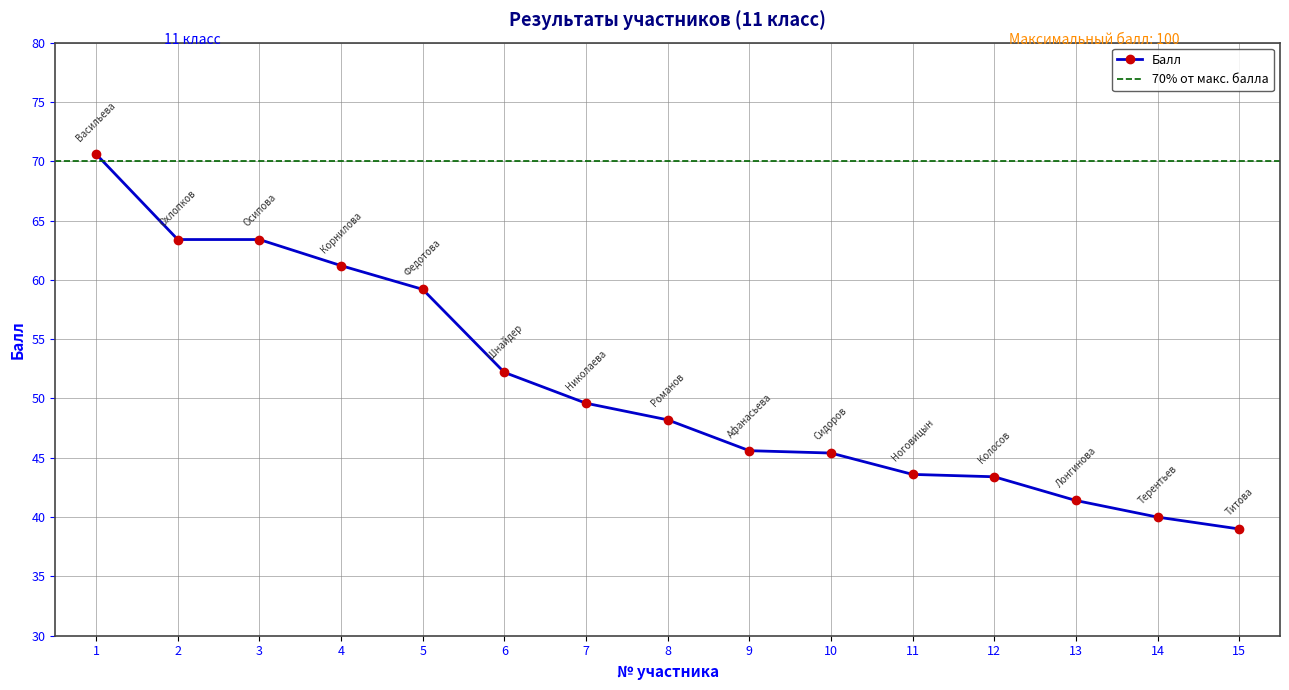

Is it true that the value at 15 is 59.1?

False